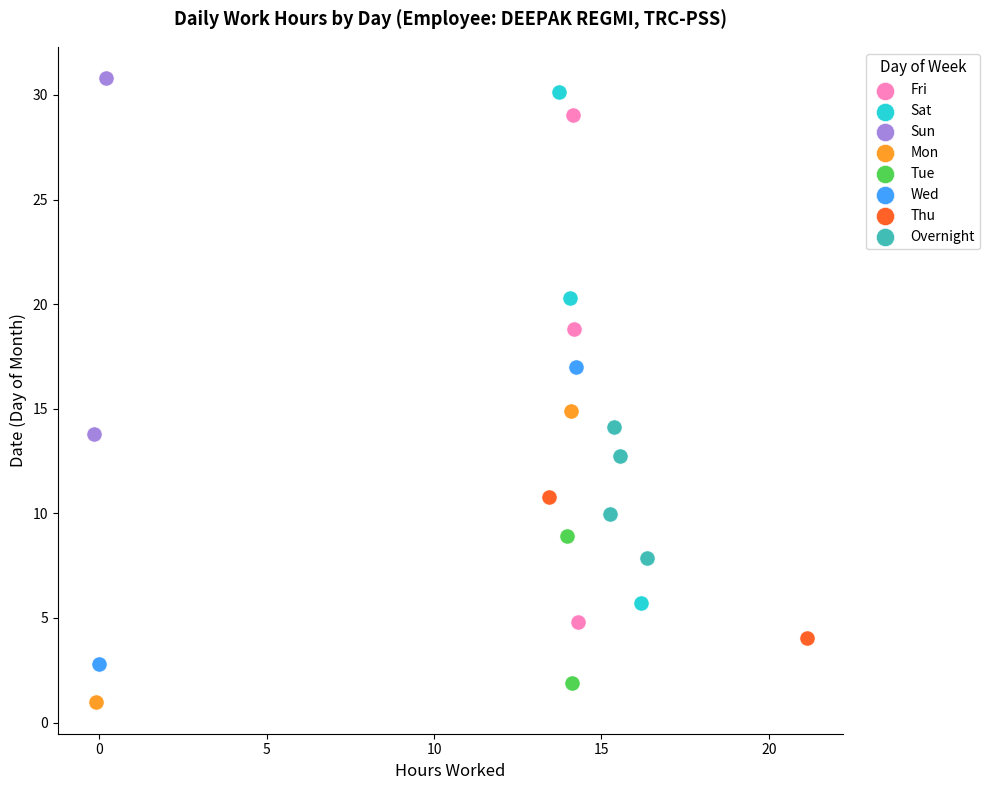

Which series contains the lowest Y value?

Mon